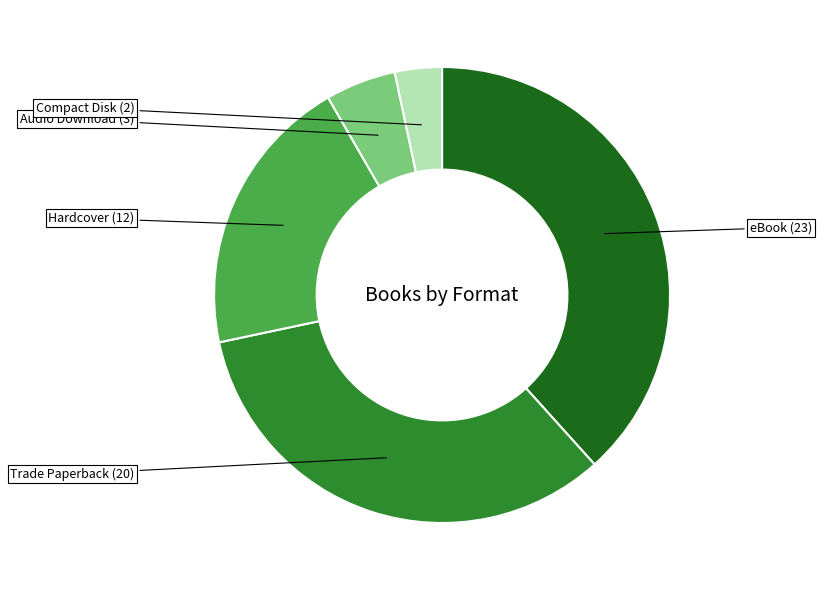

Does any single category account for the majority?

No